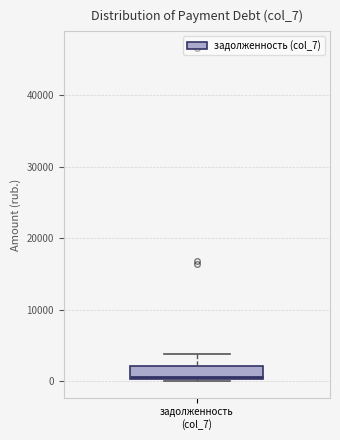

Where does the median line of the box for задолженность (col_7) sit on the y-axis? The values are not printed on the chart, so give them approximately, as read against the axis.

1000